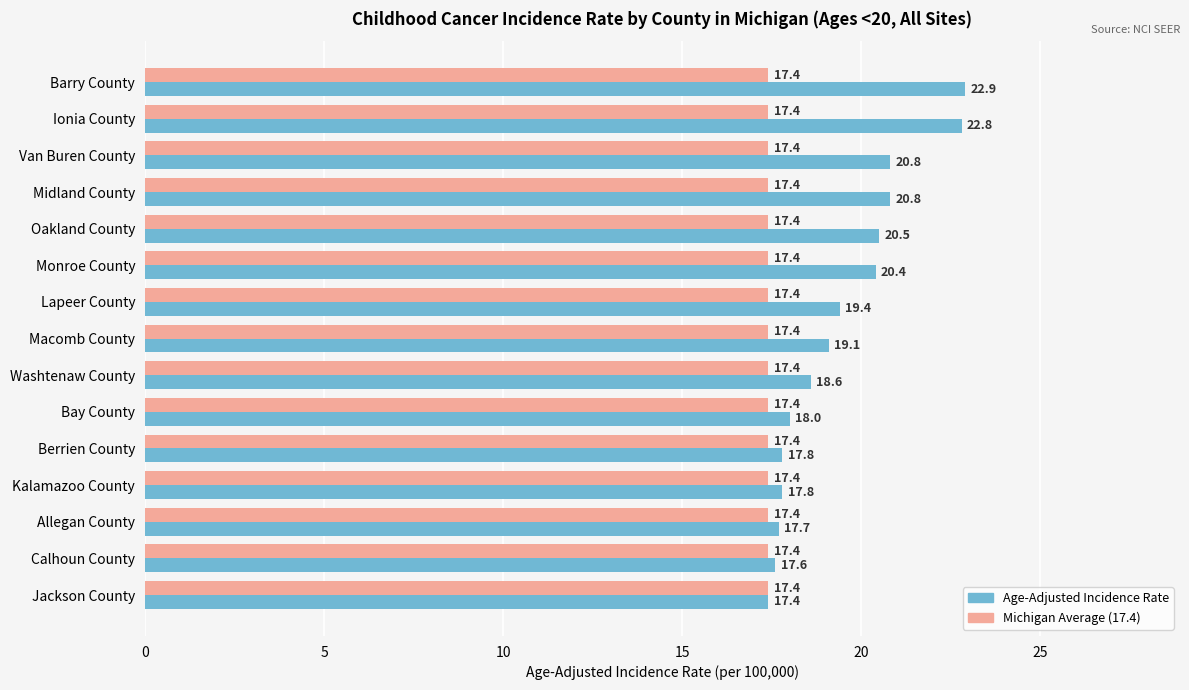

Which series has the largest total across all categories?

Age-Adjusted Incidence Rate